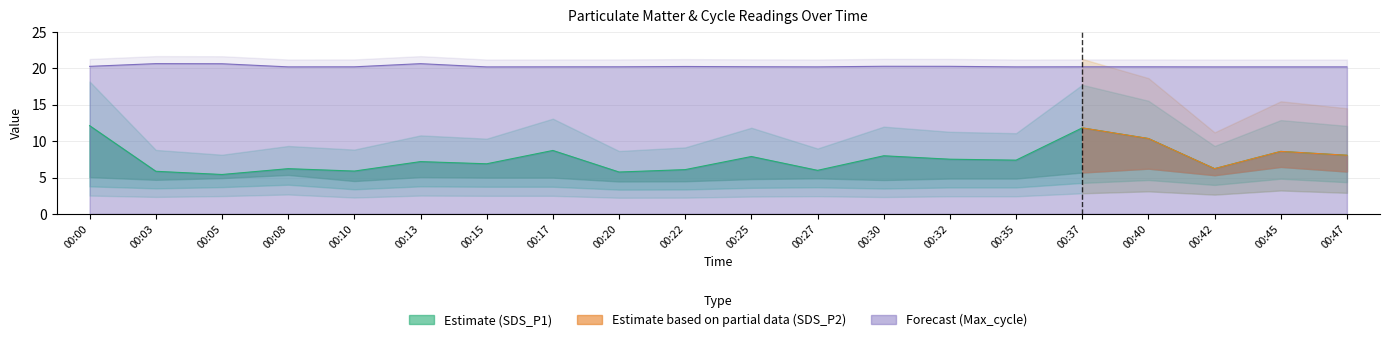

Which label corresponds to the smallest value in the chart?

00:05